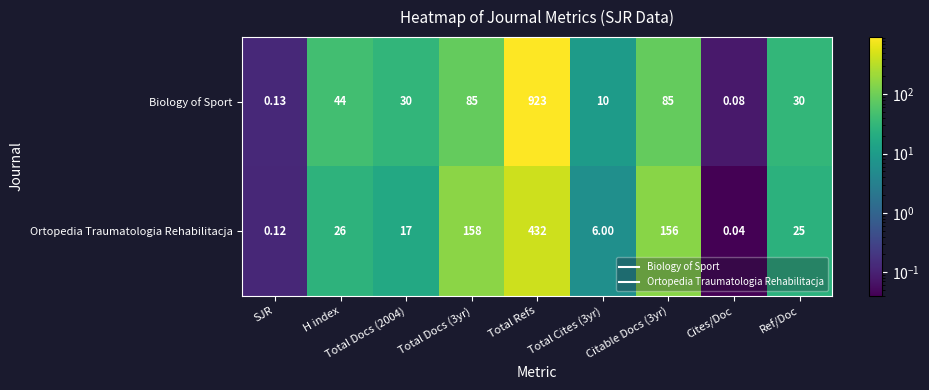

Rank the series by their average value, from lowest to highest.

Ortopedia Traumatologia Rehabilitacja, Biology of Sport